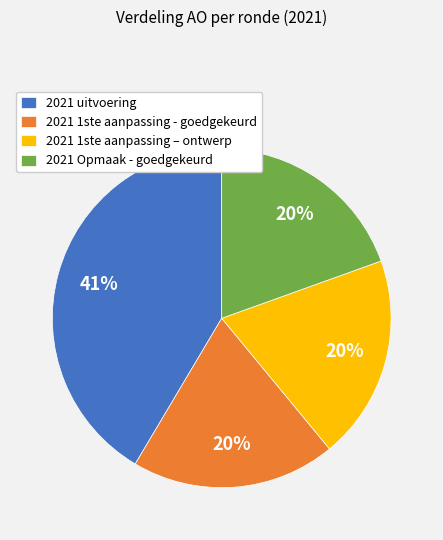

How many slices are in this pie chart?

4